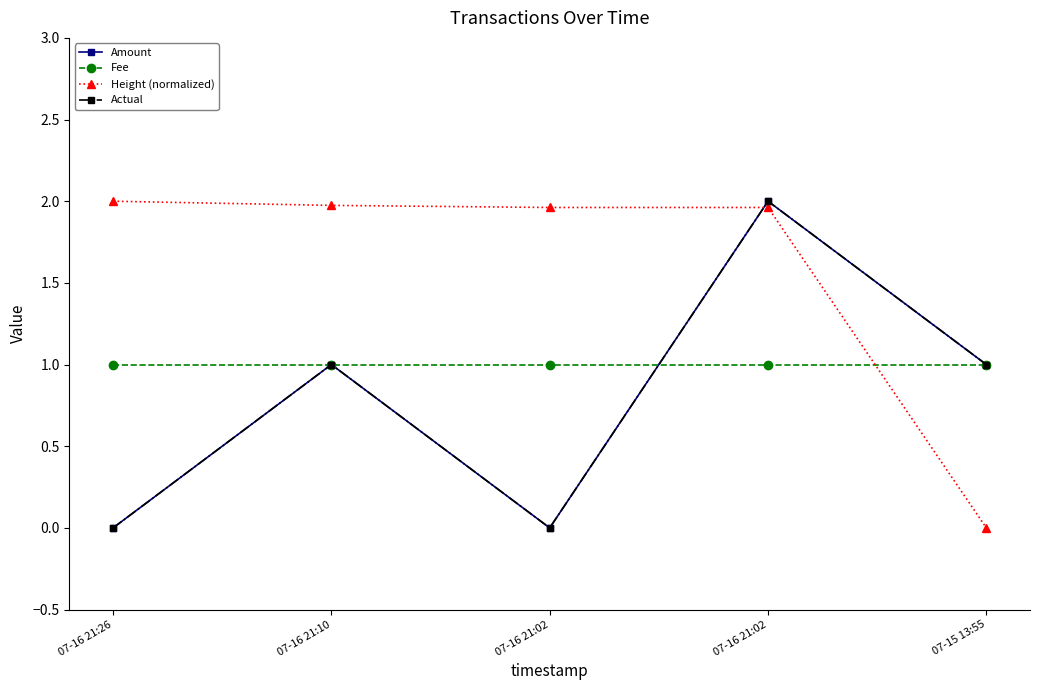

Reading left to right, transcribe all the data shown in this chart.

Amount: 0.0	1.0	0.0	2.0	1.0
Fee: 1.0	1.0	1.0	1.0	1.0
Height (normalized): 2.0	2.0	2.0	2.0	0.0
Actual: 0.0	1.0	0.0	2.0	1.0